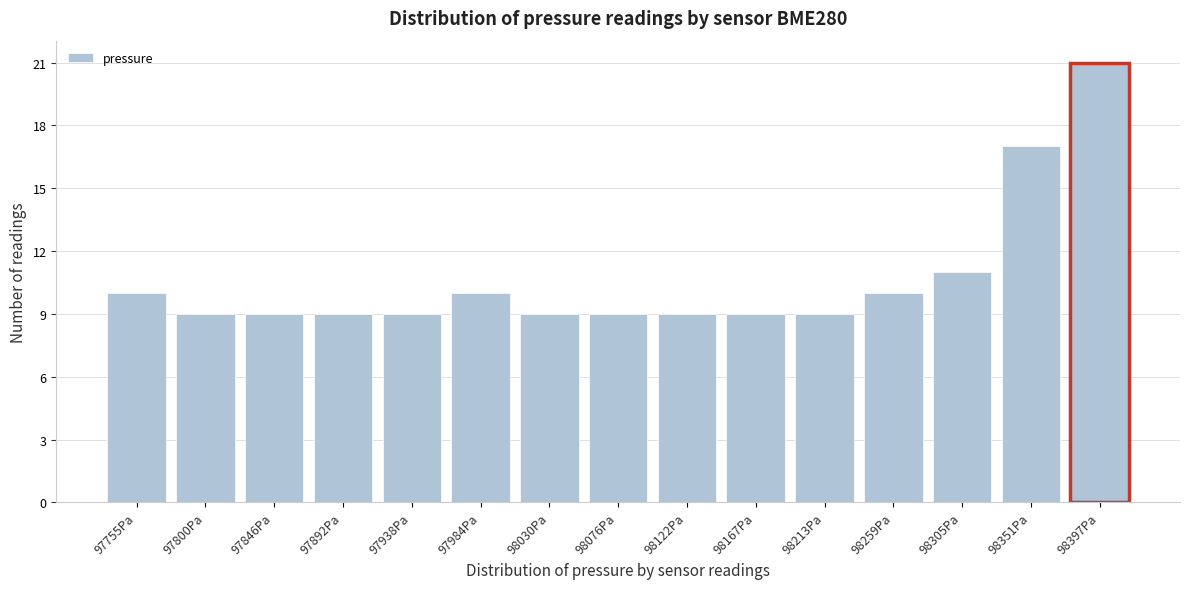

Reading left to right, list all the values displayed in this chart.

97755Pa=10	97800Pa=9	97846Pa=9	97892Pa=9	97938Pa=9	97984Pa=10	98030Pa=9	98076Pa=9	98122Pa=9	98167Pa=9	98213Pa=9	98259Pa=10	98305Pa=11	98351Pa=17	98397Pa=21